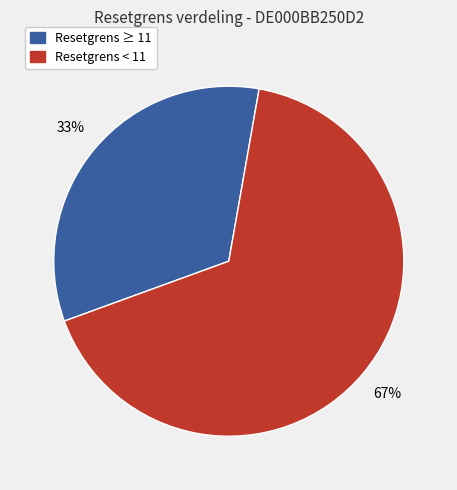

Does any single category account for the majority?

Yes